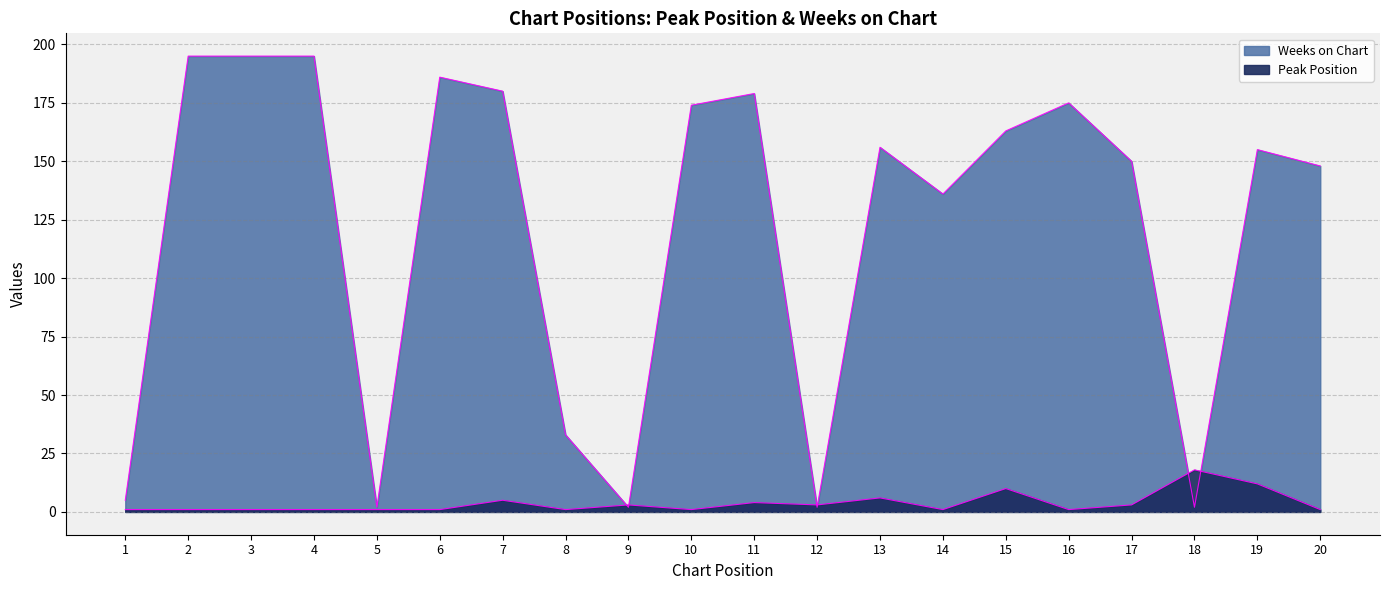

What is the total value across all series at 15?

173